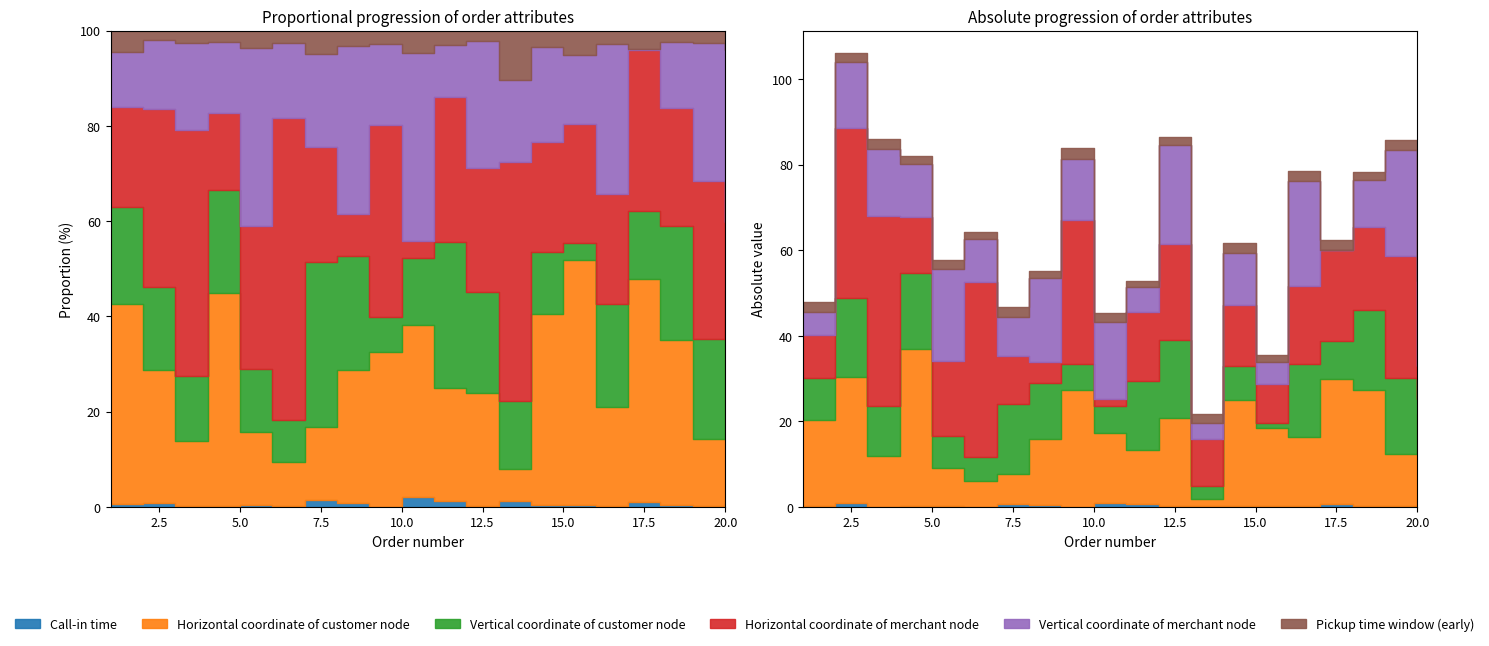

Reading left to right, what are all the values shown in this chart?

Call-in time: 0.3	0.8	0.1	0.2	0.3	0.1	0.7	0.4	0.0	0.9	0.7	0.2	0.3	0.3	0.2	0.2	0.6	0.3	0.2	0.5
Horizontal coordinate of customer node: 20.0	29.6	11.7	36.6	8.8	6.0	7.1	15.4	27.3	16.3	12.6	20.5	1.5	24.7	18.3	16.2	29.2	27.1	12.0	21.2
Vertical coordinate of customer node: 9.7	18.5	11.7	17.8	7.6	5.7	16.2	13.2	6.2	6.4	16.2	18.3	3.1	8.0	1.2	17.0	9.0	18.7	17.9	3.4
Horizontal coordinate of merchant node: 10.1	39.7	44.5	13.2	17.4	40.7	11.3	4.9	33.7	1.6	16.0	22.5	10.9	14.3	8.9	18.1	21.1	19.4	28.4	7.8
Vertical coordinate of merchant node: 5.5	15.4	15.6	12.3	21.5	10.1	9.1	19.5	14.2	17.9	5.8	23.1	3.7	12.2	5.1	24.8	0.1	10.8	24.8	19.9
Pickup time window (early): 2.2	2.1	2.3	1.9	2.2	1.7	2.3	1.7	2.4	2.1	1.6	1.9	2.3	2.1	1.8	2.2	2.4	1.8	2.3	2.2